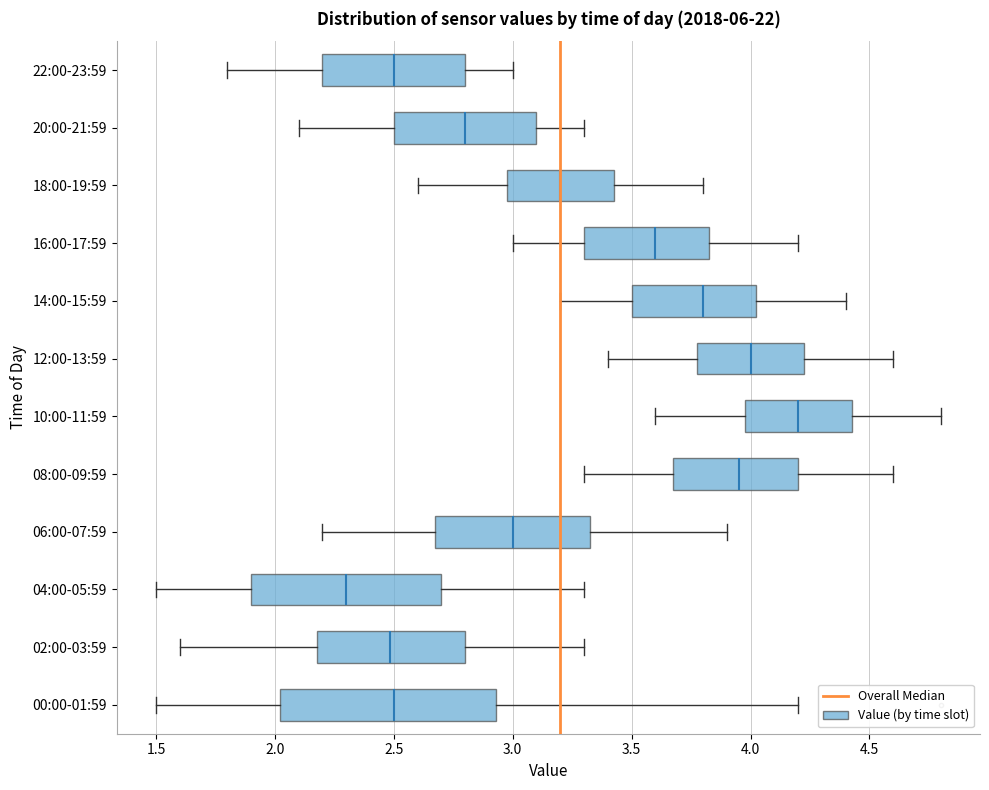

Which box has the furthest to the right median line?

10:00-11:59